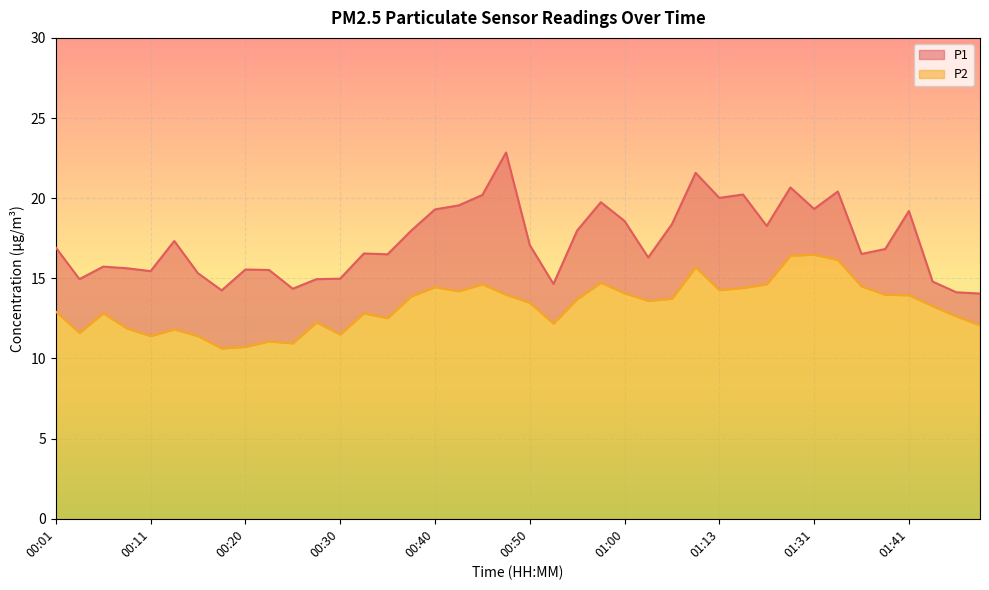

In P1, how many points are lower than both neighbors (excluding endpoints)?

11